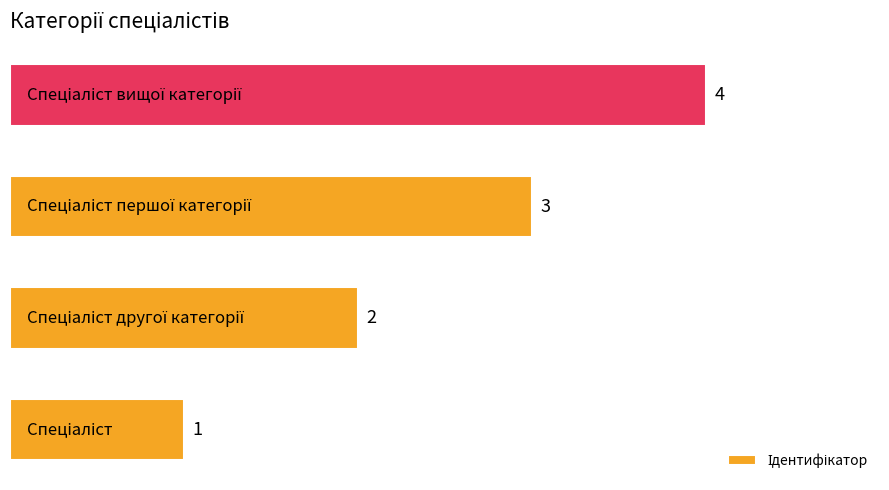

Count the values in the range 2 to 4.

3